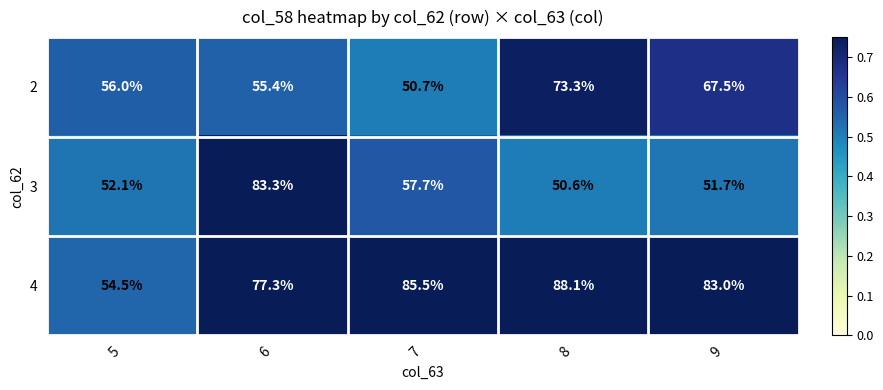

Which series changed the most between 7 and 8?

2